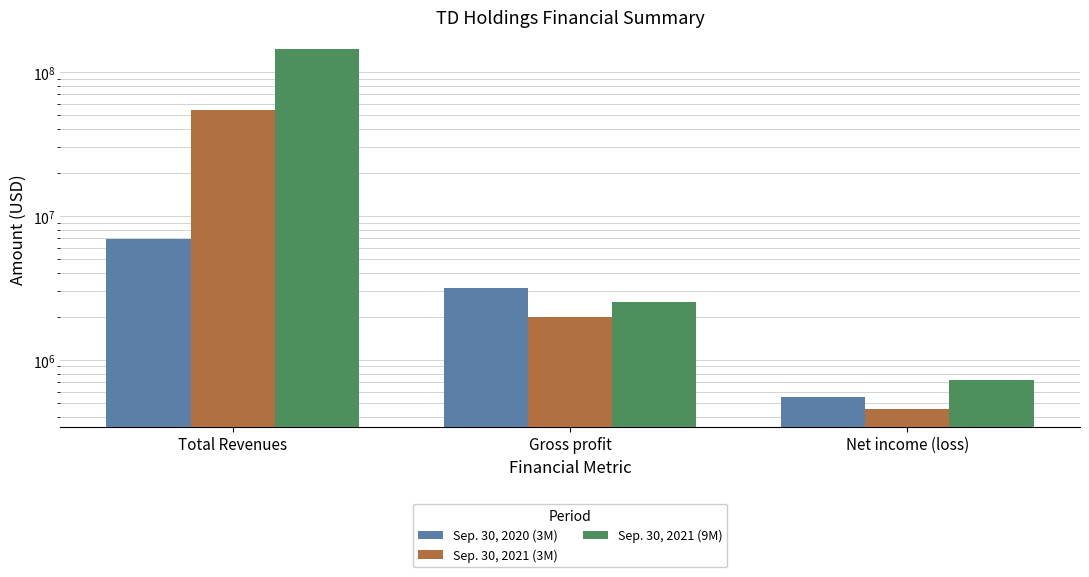

Which series has the largest range (max minus min)?

Sep. 30, 2021 (9M)